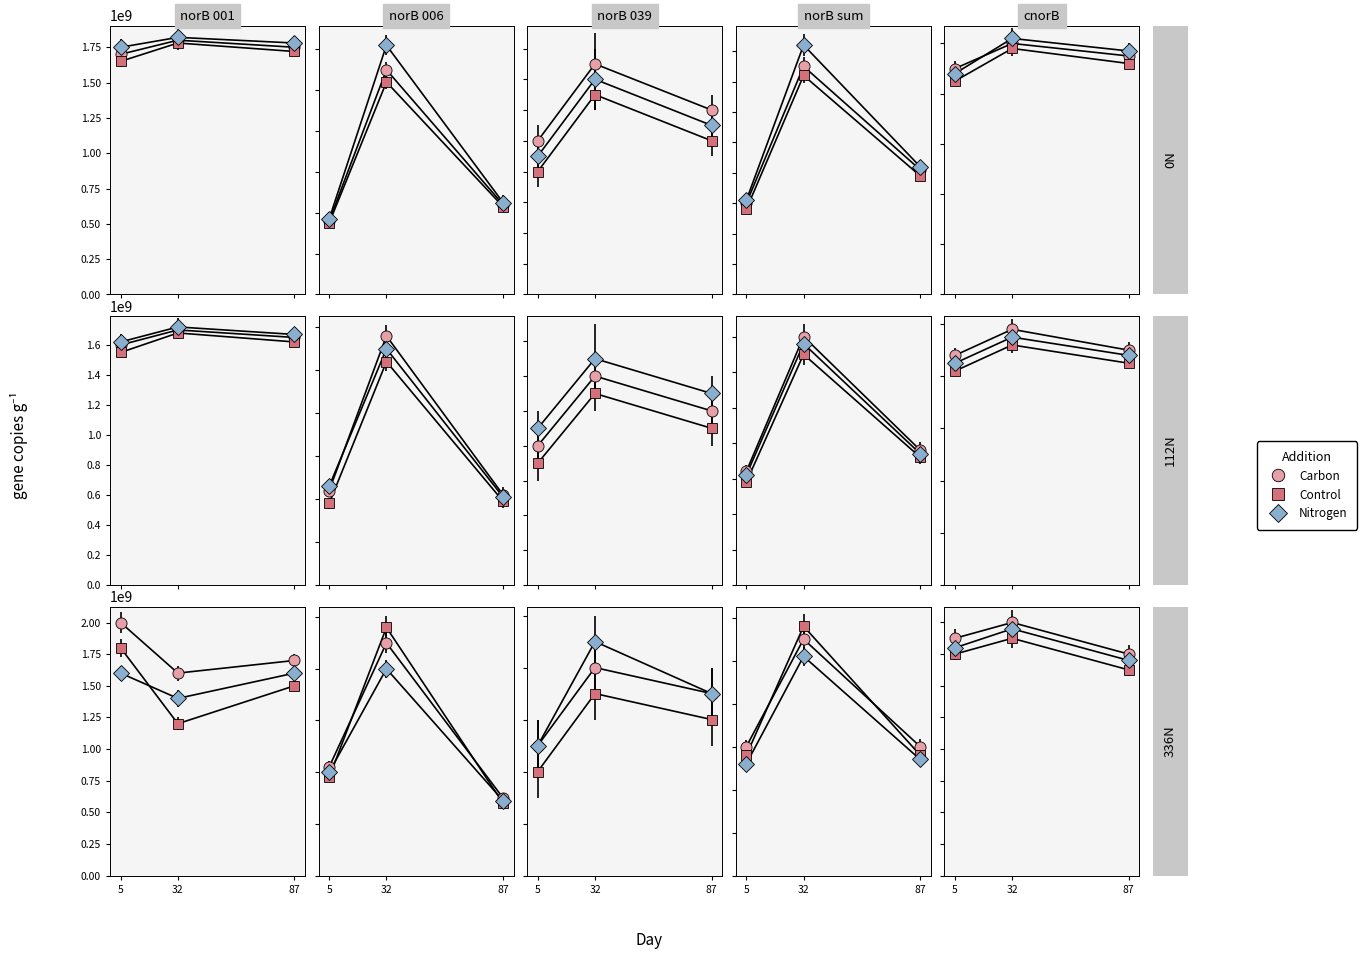

How many Carbon values are between 700000000 and 800000000?

3